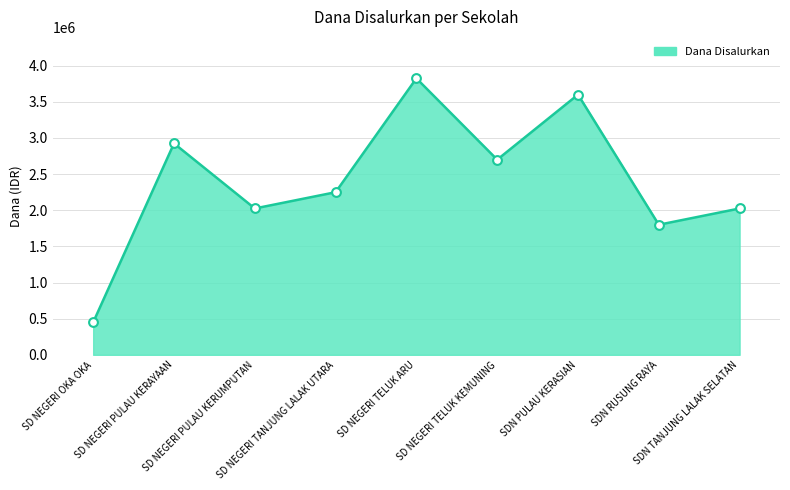

Which has a higher value, SD NEGERI PULAU KERAYAAN or SDN PULAU KERASIAN?

SDN PULAU KERASIAN